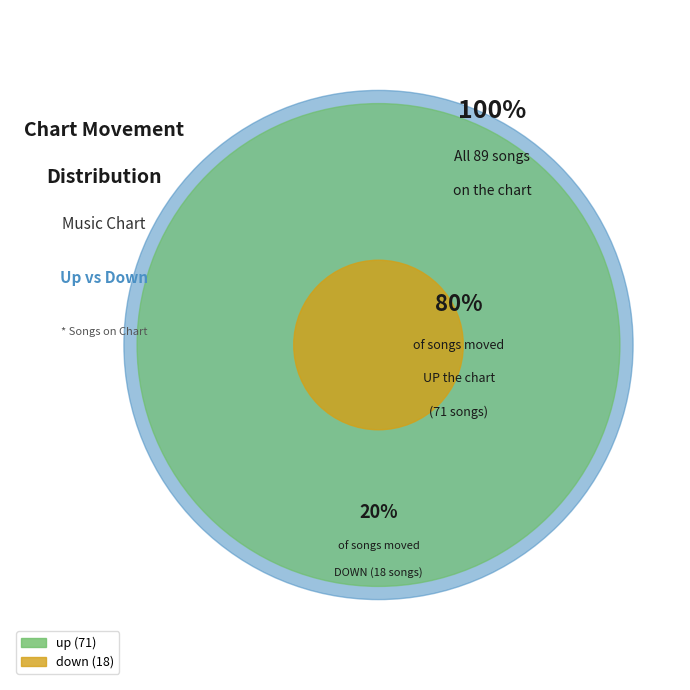

Do up and down together represent more than half of the pie?

Yes